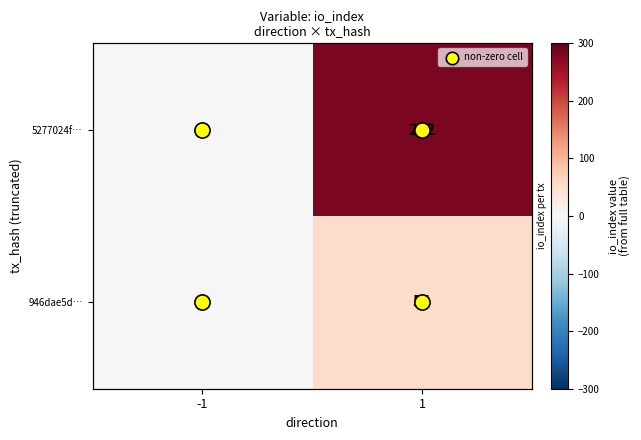

Which series has the largest range (max minus min)?

5277024f…